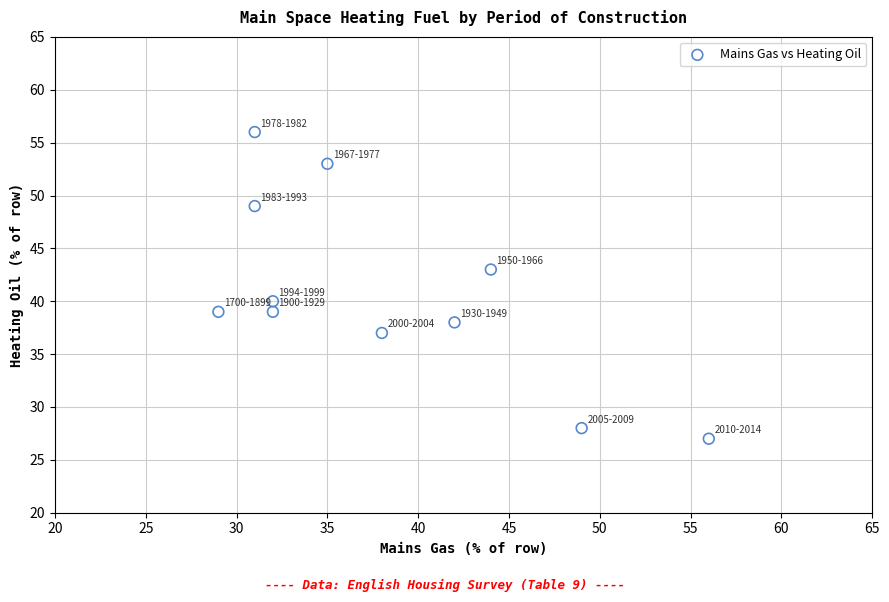

What Y value in the scatter plot is closest to 41?

40